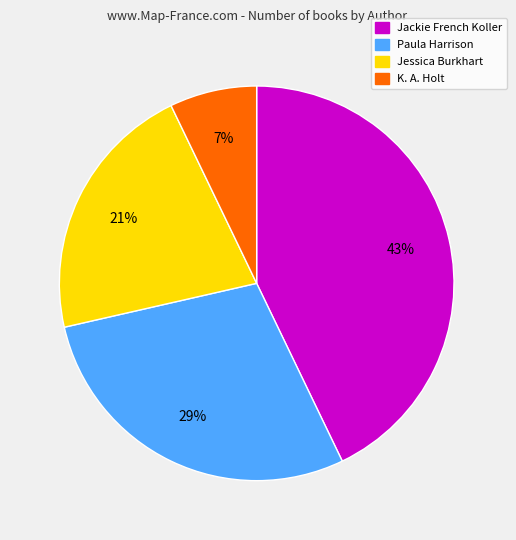

Is there any slice that represents more than half of the pie?

No